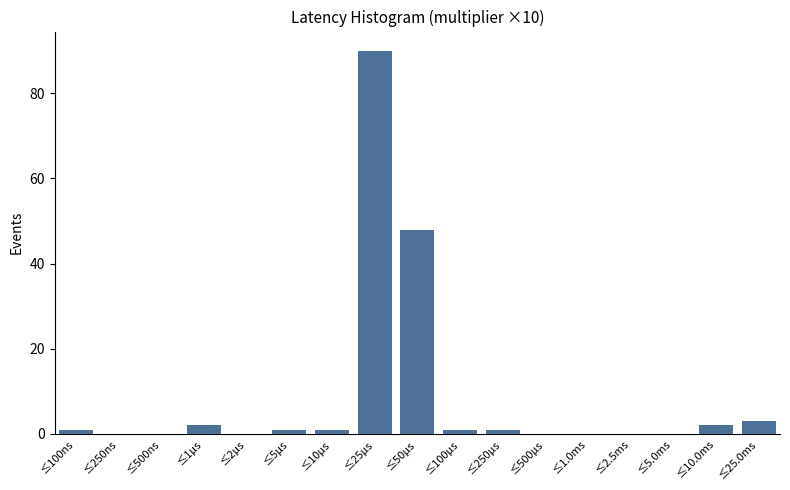

Reading right to left, what are all the values shown in this chart?

≤25.0ms=3	≤10.0ms=2	≤5.0ms=0	≤2.5ms=0	≤1.0ms=0	≤500μs=0	≤250μs=1	≤100μs=1	≤50μs=48	≤25μs=90	≤10μs=1	≤5μs=1	≤2μs=0	≤1μs=2	≤500ns=0	≤250ns=0	≤100ns=1